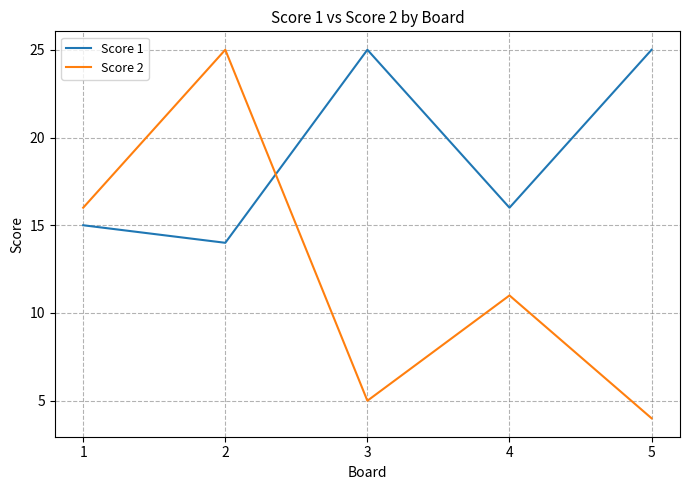

Is this an area chart (filled region under the line)?

No